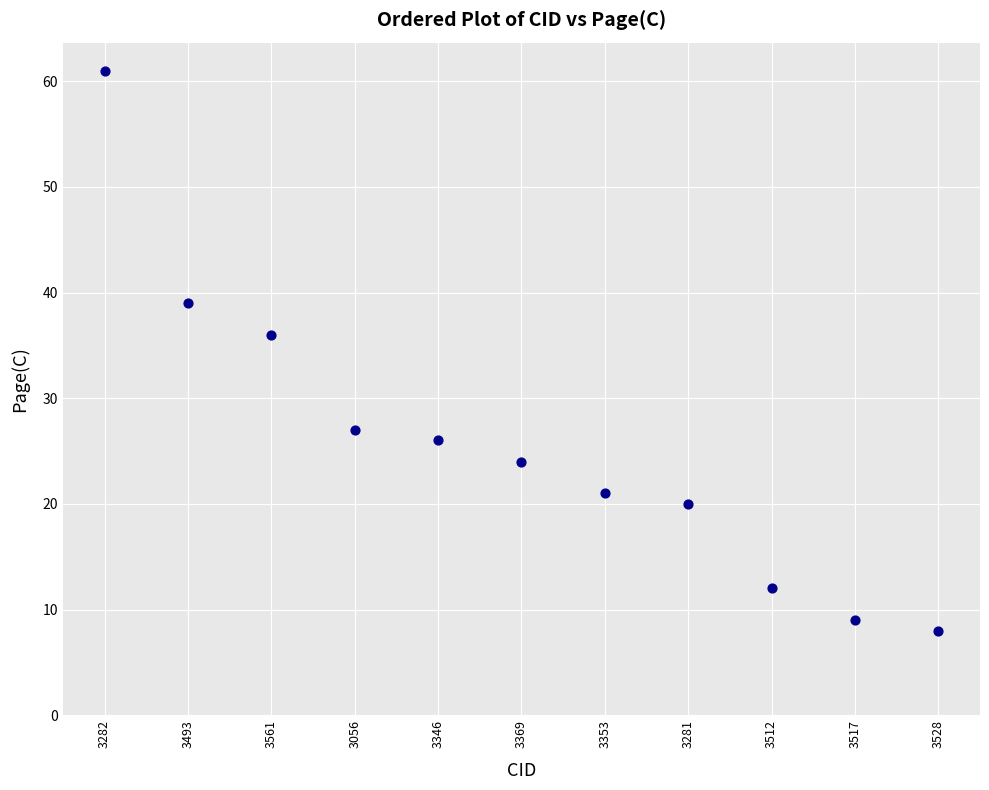

What is the range of Y values (max minus min)?

53